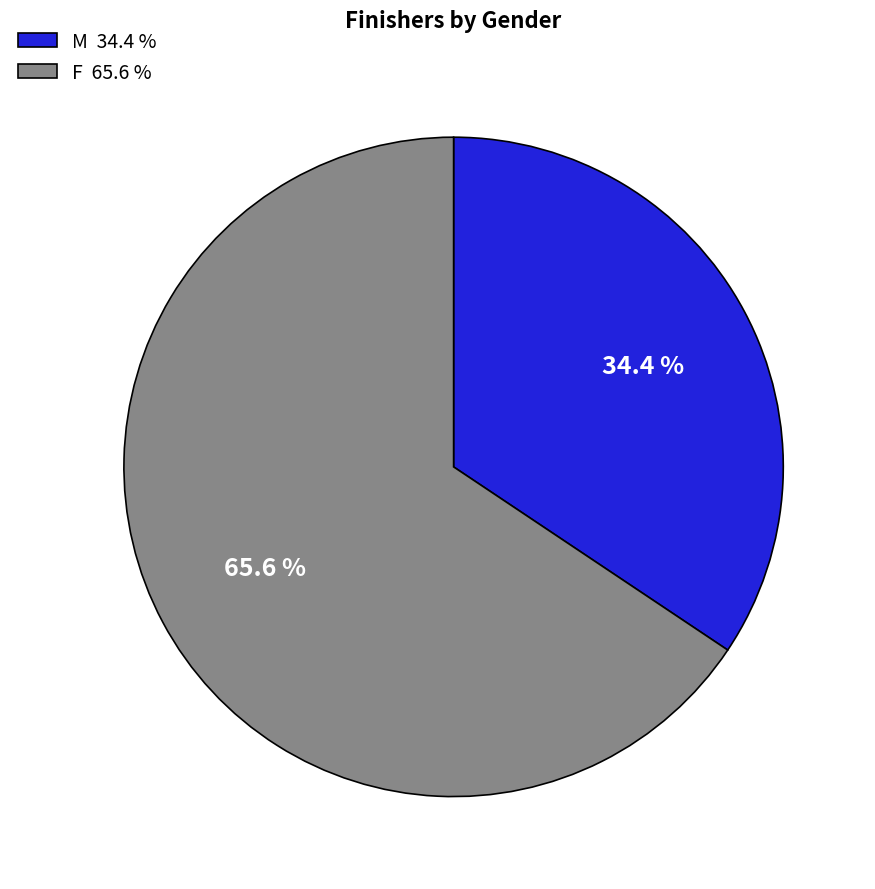

What is the ratio of the value at F 65.6 % to the value at M 34.4 %?

1.9